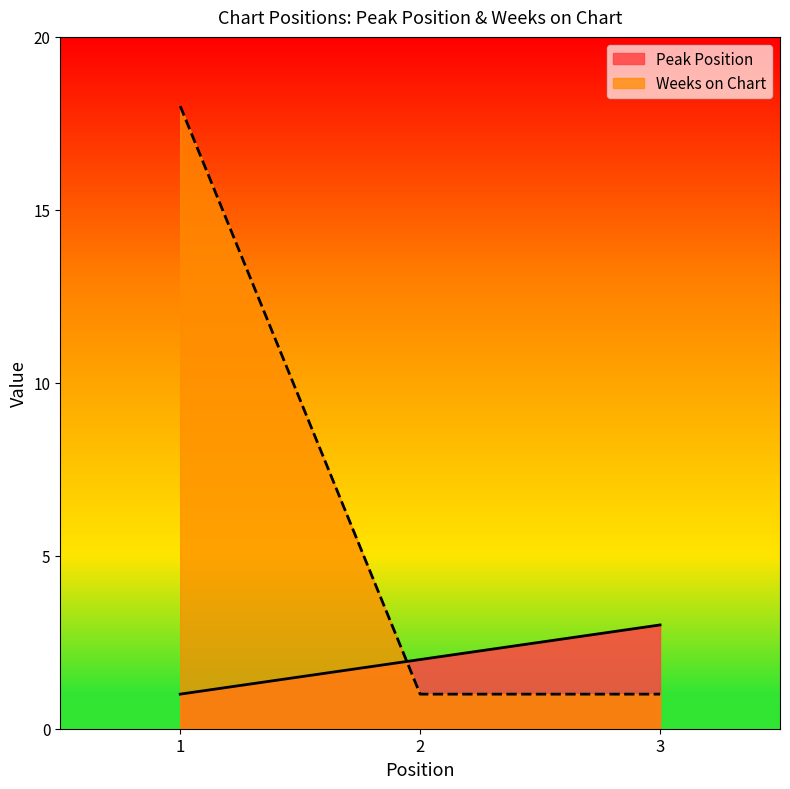

List the labels in order of Peak Position value, largest first.

3, 2, 1